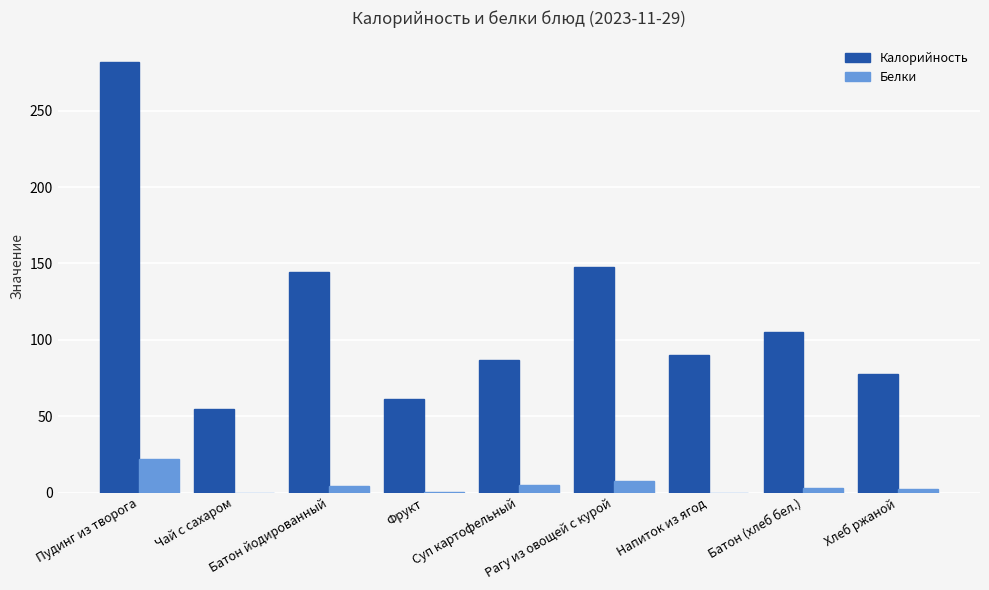

Are the bars grouped side by side (vs. stacked)?

Yes